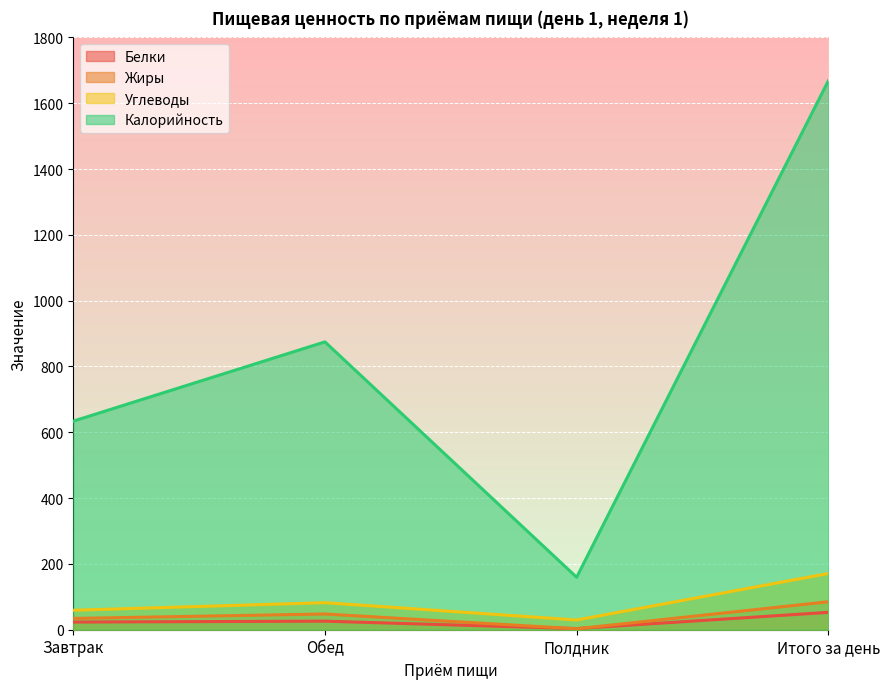

How many data points in Углеводы are above 82?

2